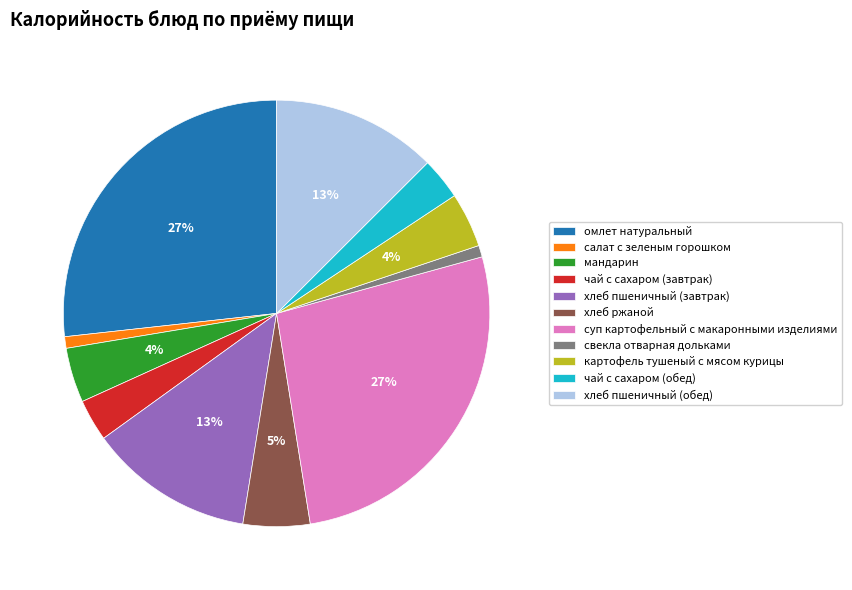

What is the ratio of the value at салат с зеленым горошком to the value at свекла отварная дольками?

1.0